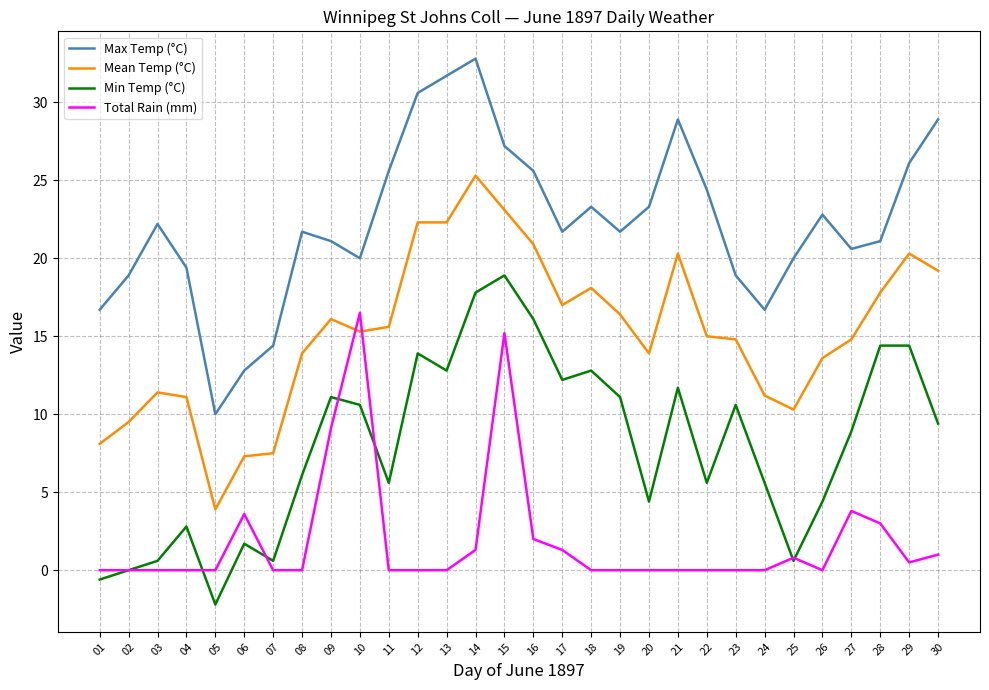

Where do Total Rain (mm) and Mean Temp (°C) first cross each other?

09 and 10